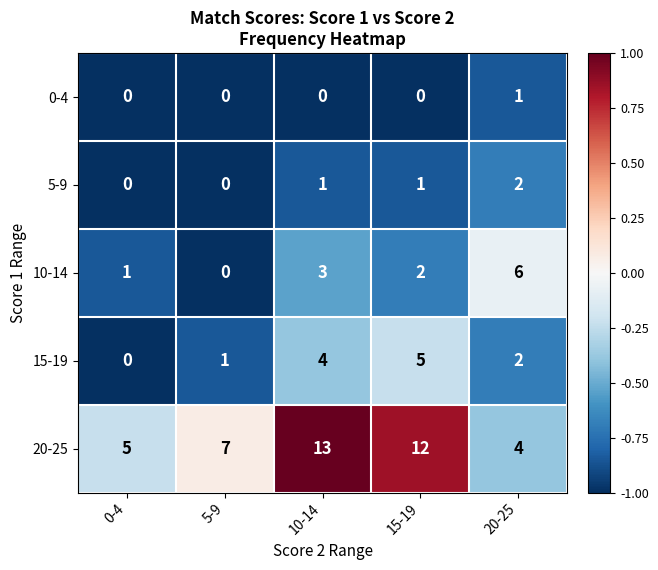

What is the greatest value displayed?

13